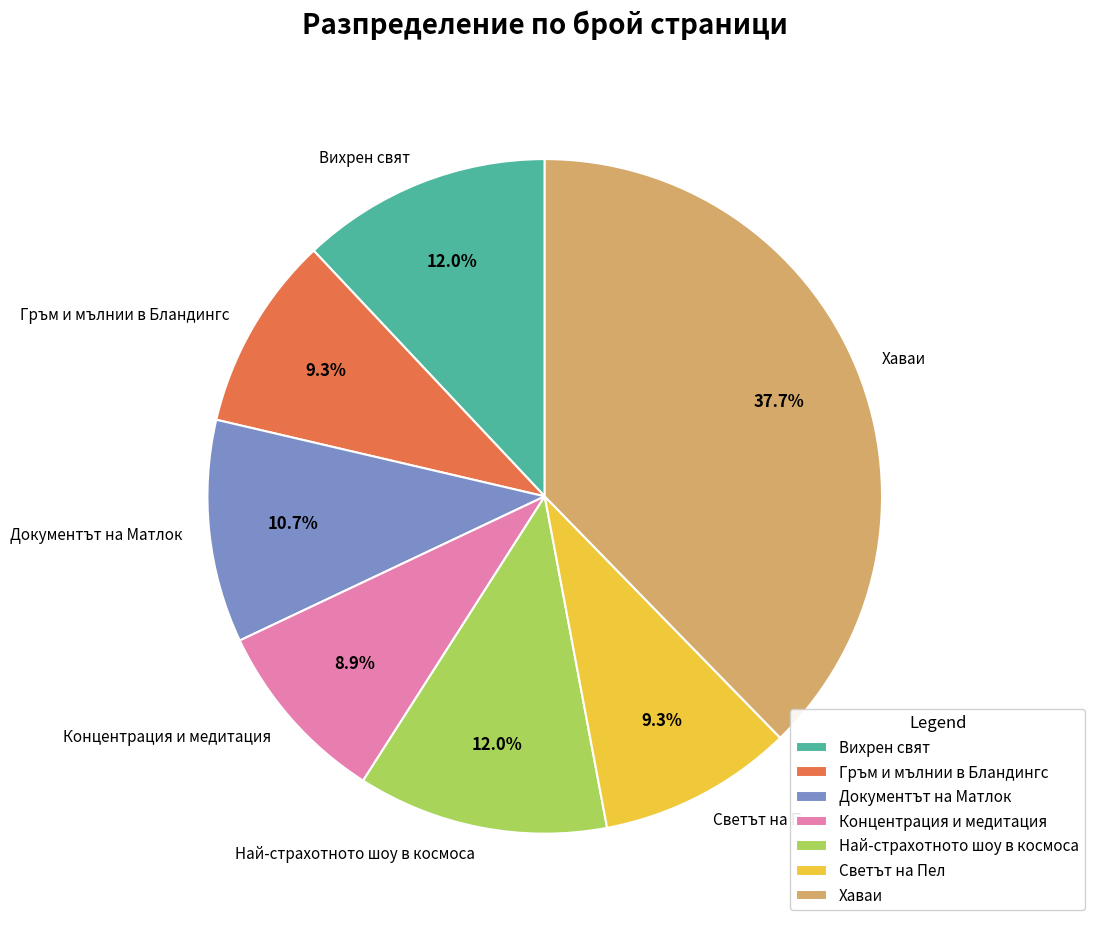

Is the sum of Хаваи and Концентрация и медитация greater than half?

No